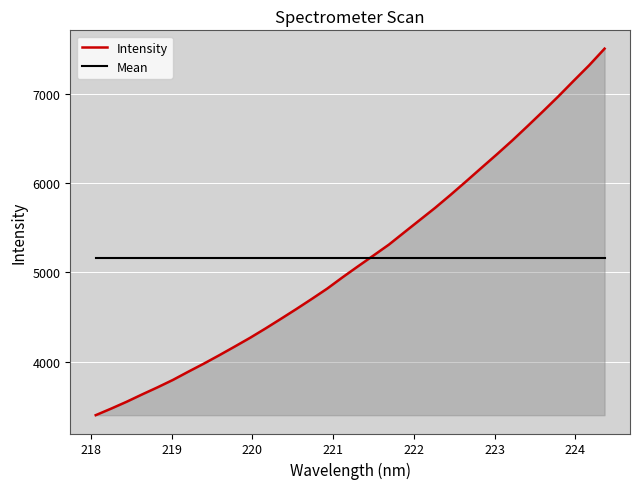

What is the average value of the Intensity series?

5160.0